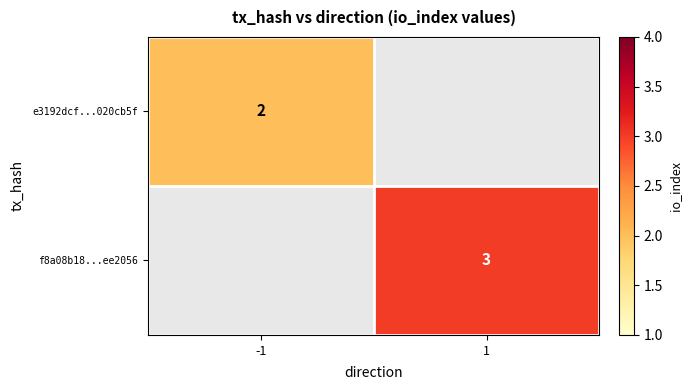

The value of e3192dcf...020cb5f at -1 is 1. True or false?

False